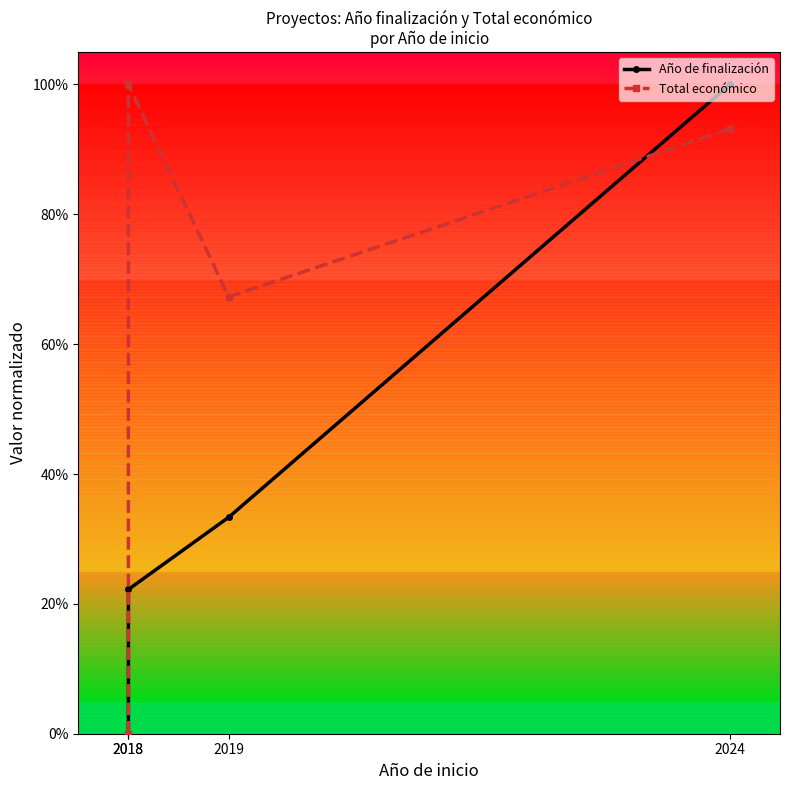

True or false: Total económico has a value of 0.9 at 2024.

True